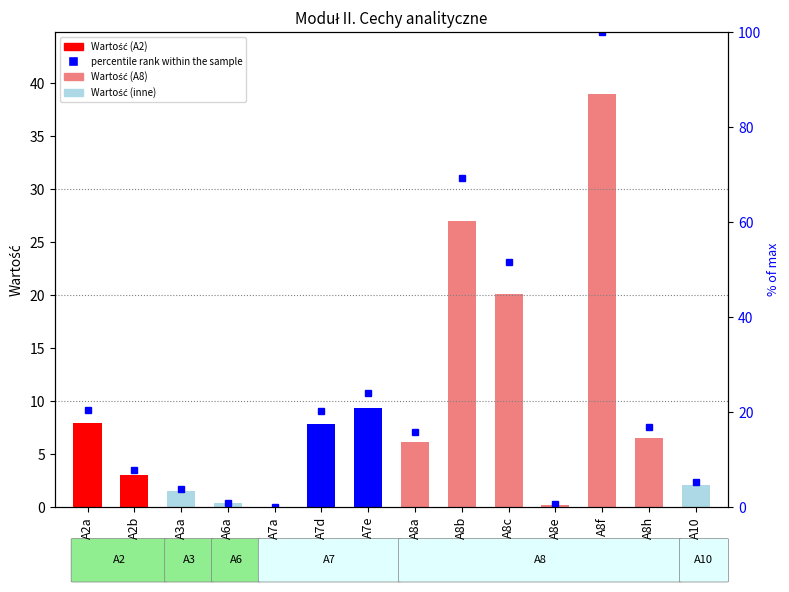

Between A8c and A8h, which series saw the biggest shift?

percentile rank within the sample